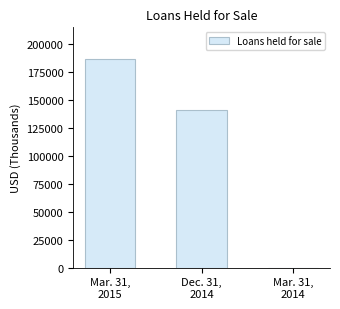

Reading left to right, what are all the values shown in this chart?

186510	141015	0